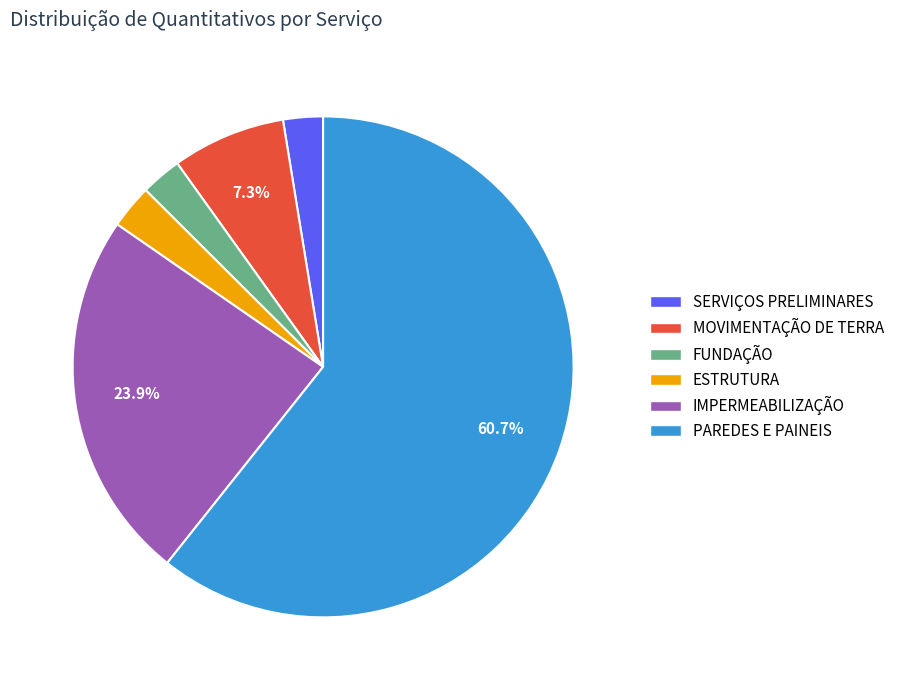

Do IMPERMEABILIZAÇÃO and MOVIMENTAÇÃO DE TERRA together represent more than half of the pie?

No